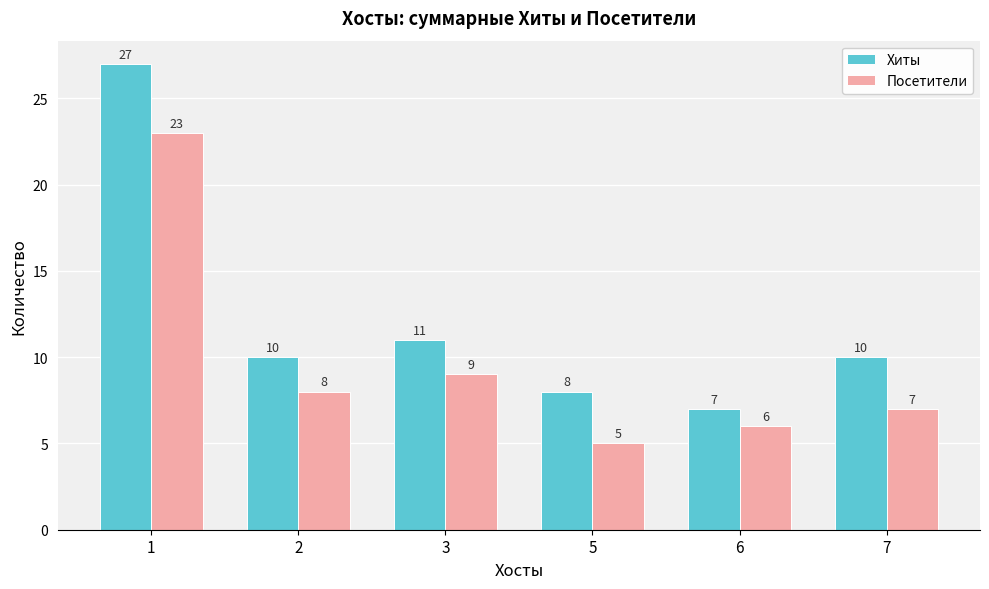

At how many categories does at least one series exceed 6?

6